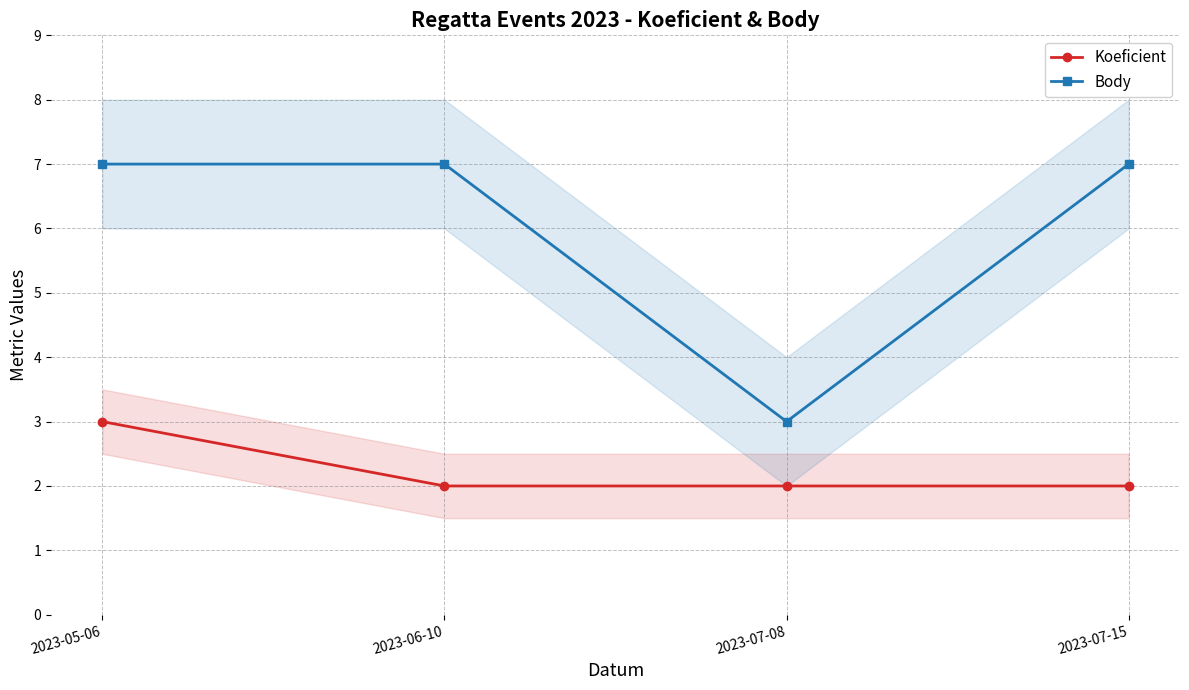

What is the spread (max minus min) of values at 2023-07-15?

5